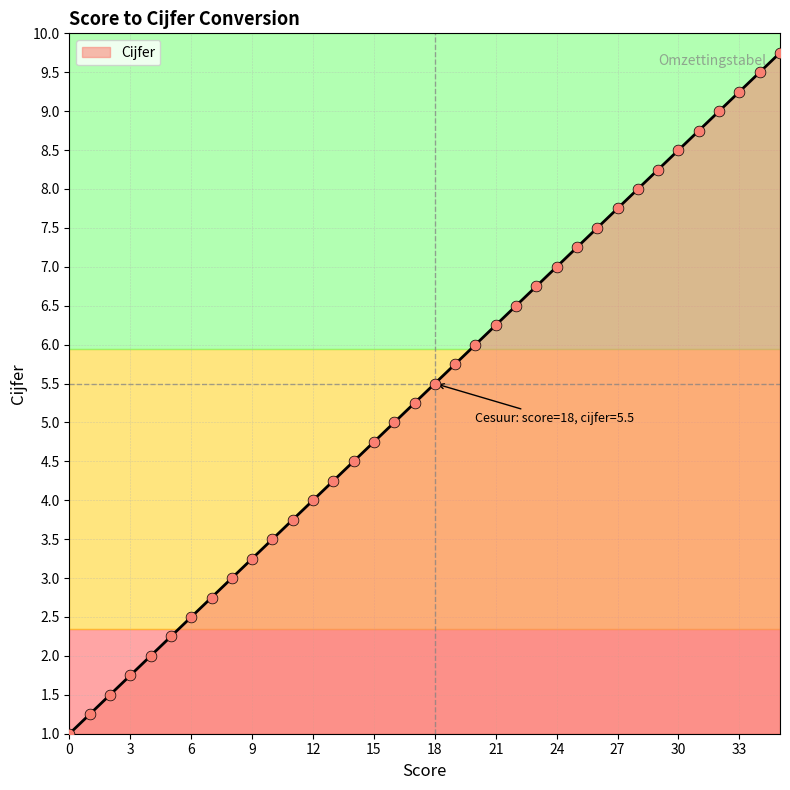

What is the change in value from 9 to 28?

+4.8